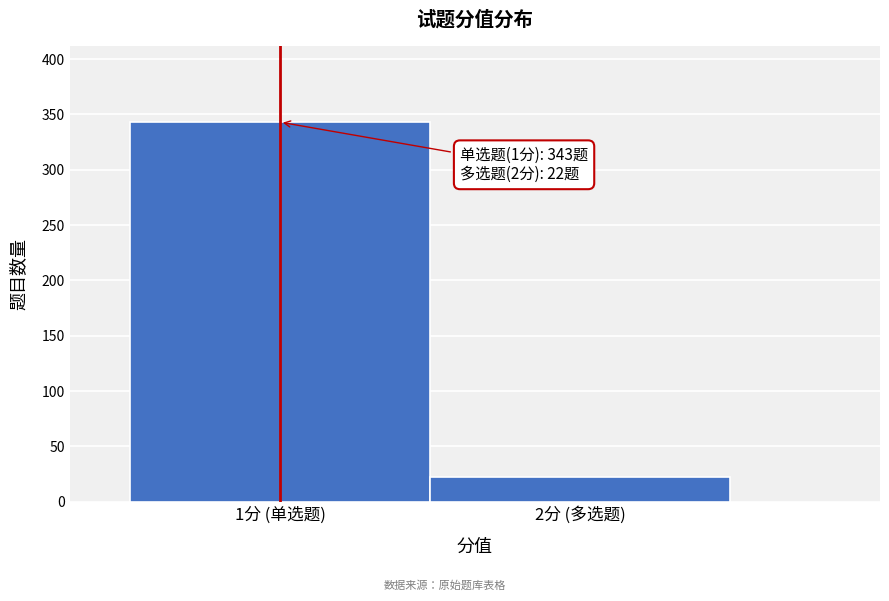

Reading right to left, transcribe all the data shown in this chart.

22	343